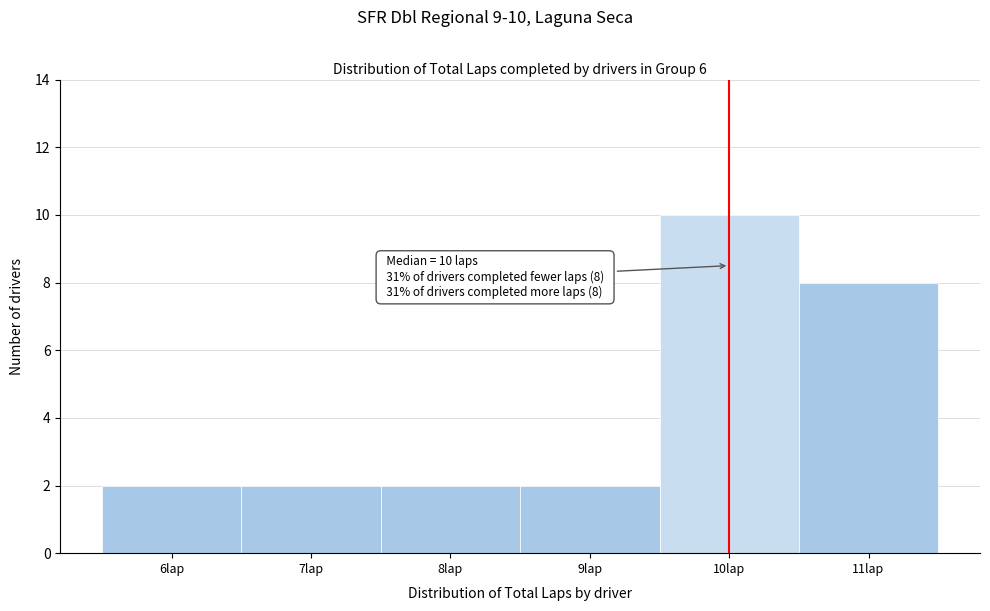

Which range on the x-axis has the tallest bar?

9.5 to 10.5